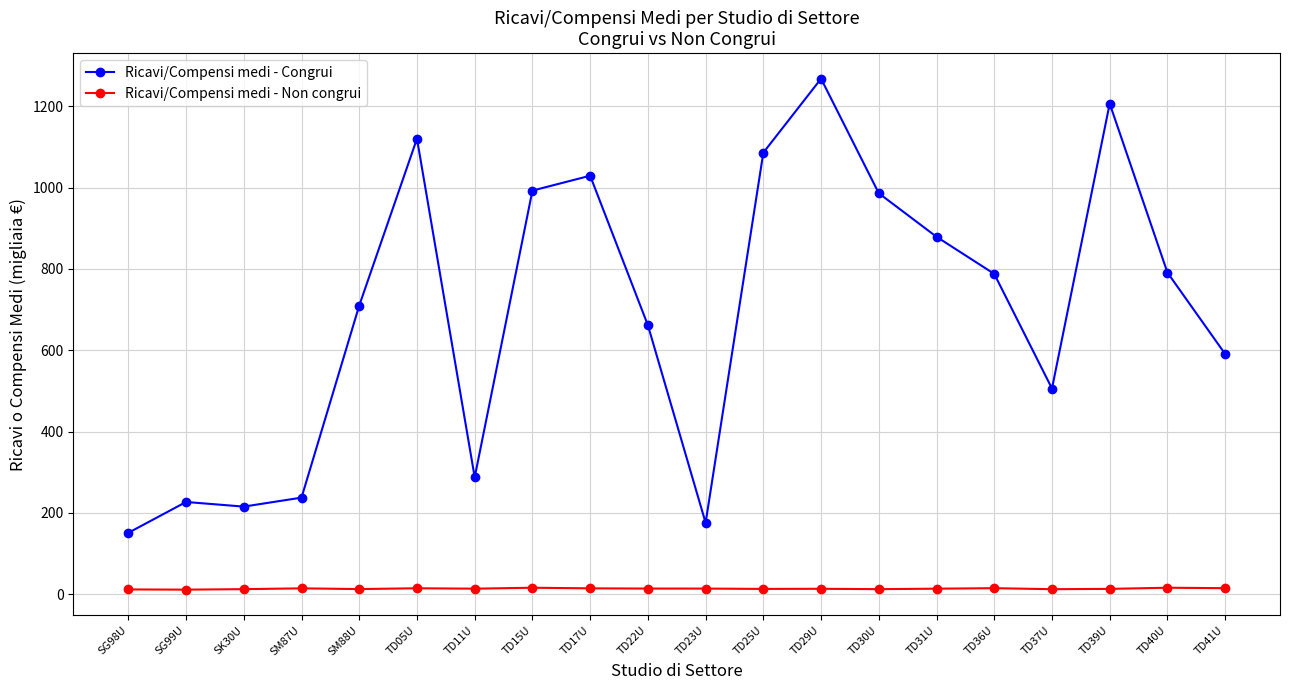

How many distinct data groups are displayed?

2